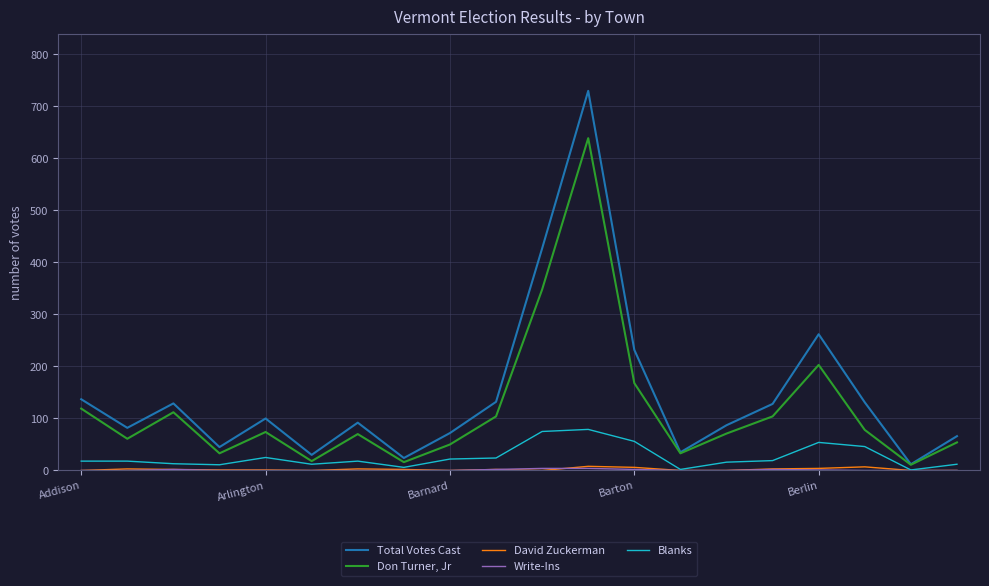

Which series has the widest spread of values?

Total Votes Cast